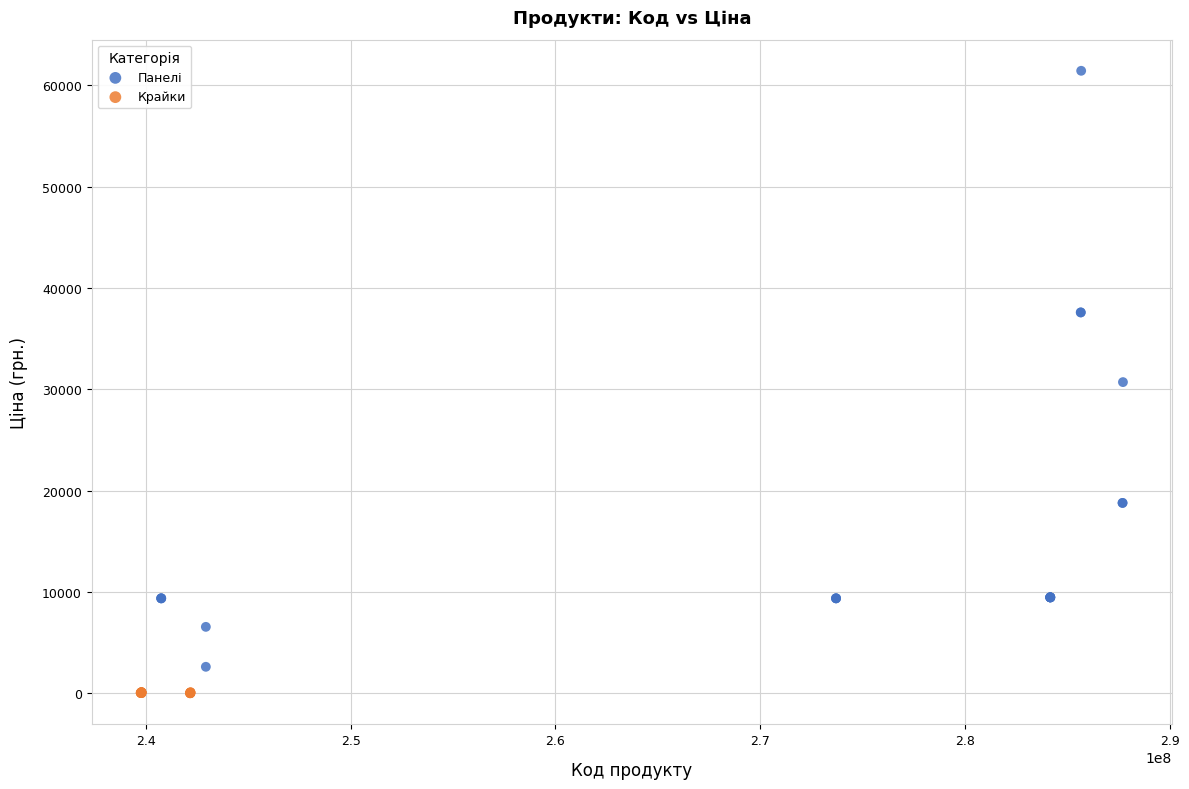

What are all the series names shown in the legend?

Панелі, Крайки